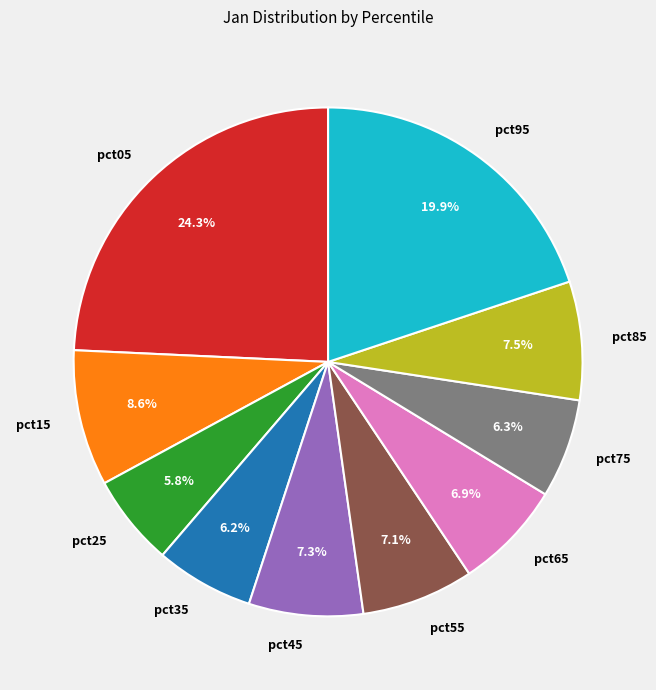

To the nearest percent, what percentage of the pie is pct45?

7%